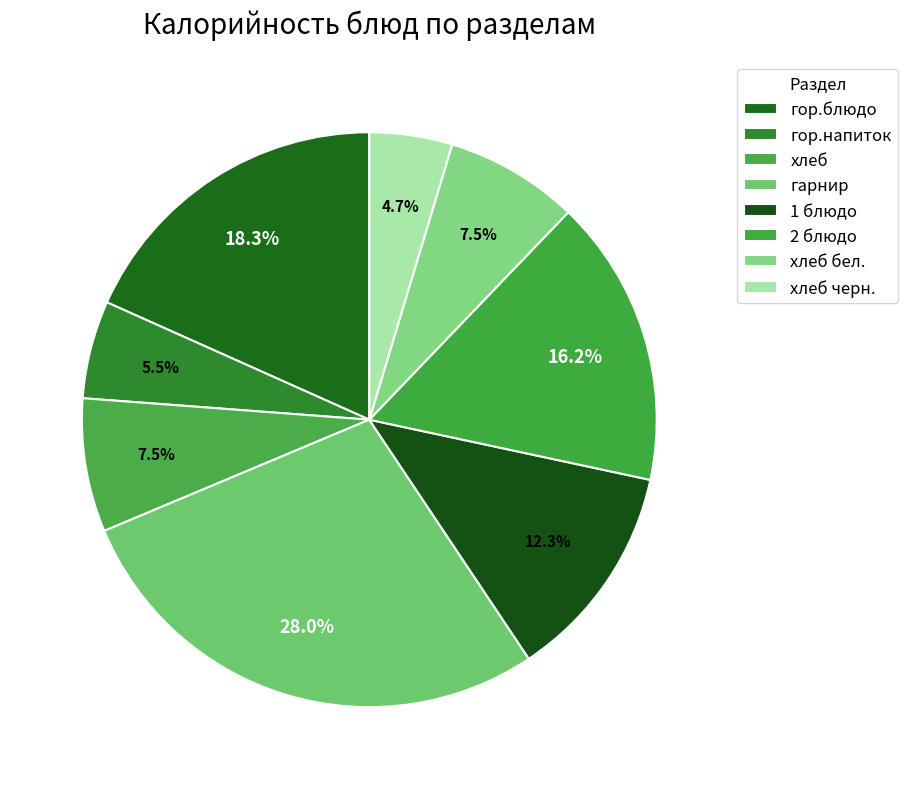

Does any single category account for the majority?

No